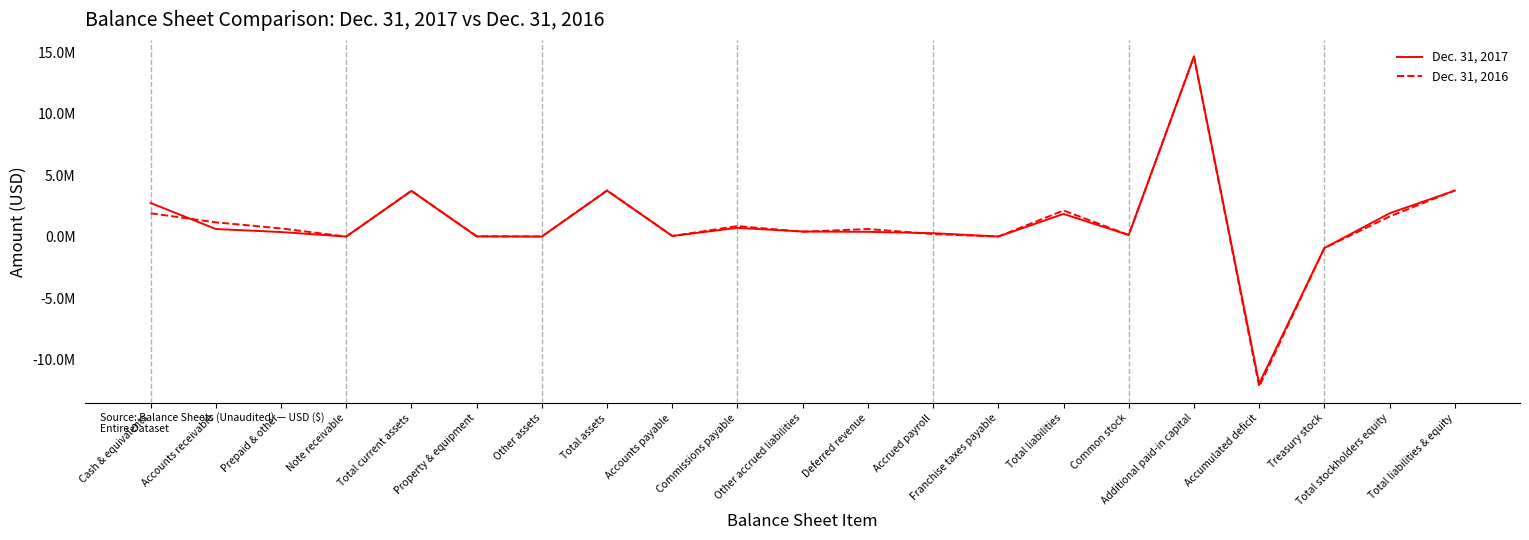

Which series has the largest total across all categories?

Dec. 31, 2016